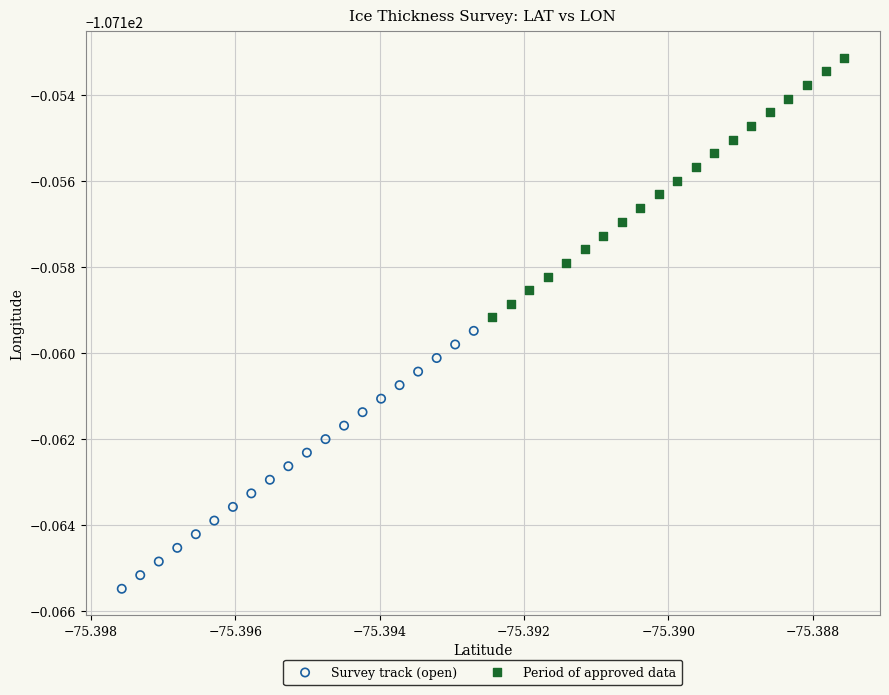

Which series reaches the maximum Y coordinate?

Period of approved data